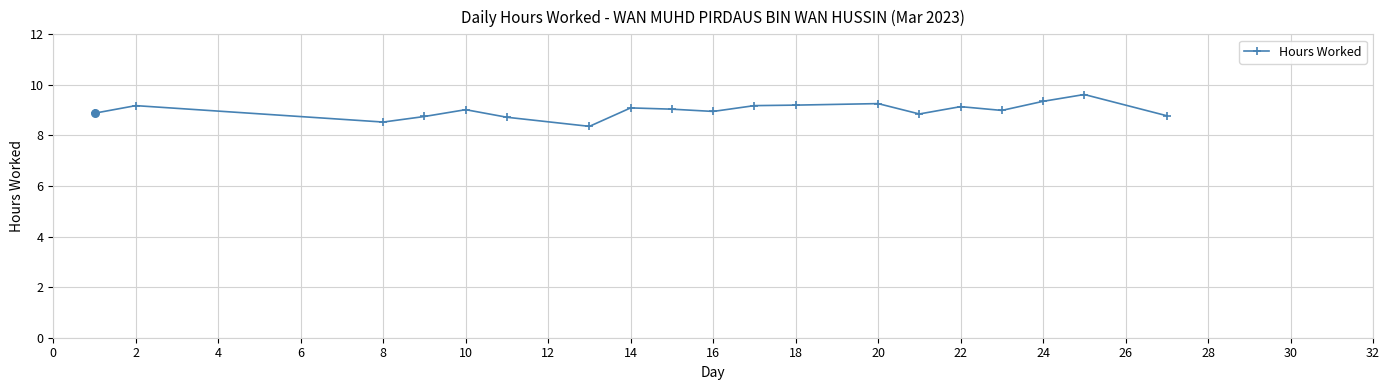

What is the difference between the second highest and minimum values?

1.0